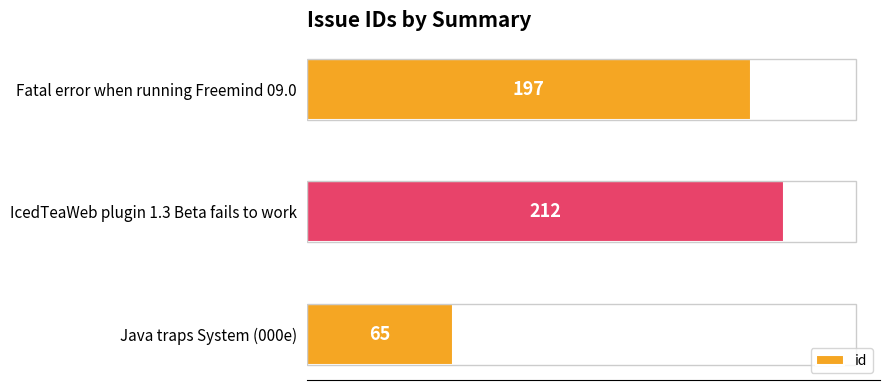

The chart shows a value of 212 at IcedTeaWeb plugin 1.3 Beta fails to work. True or false?

True